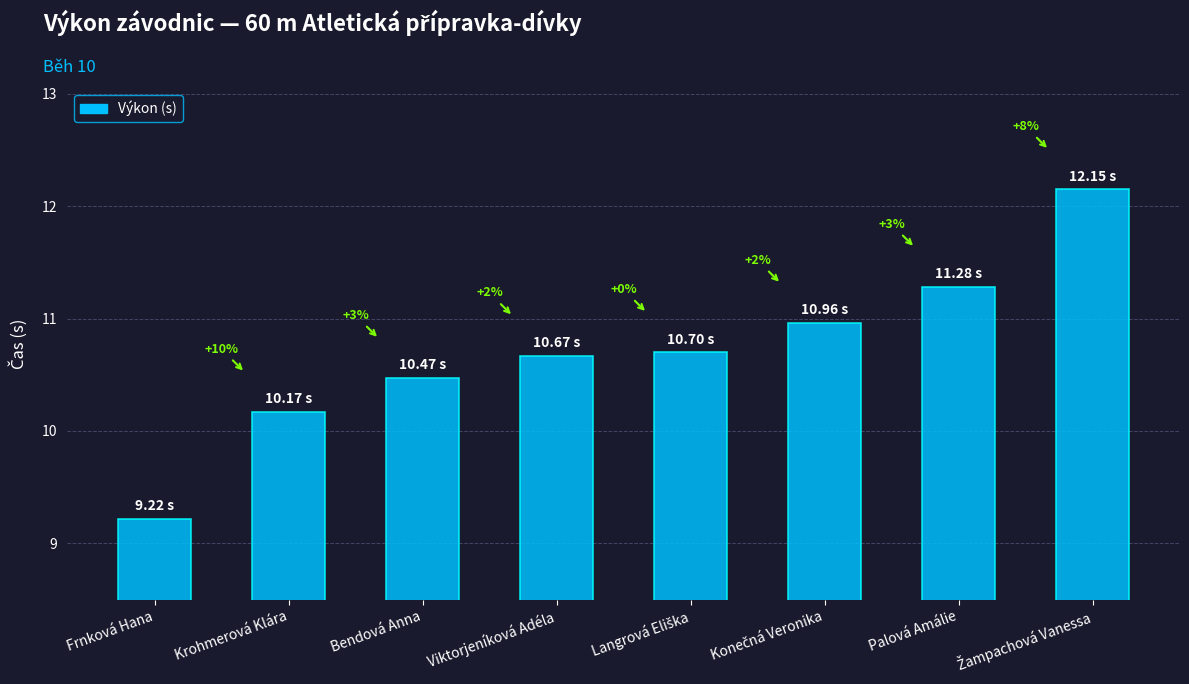

Where does the data first go above 10?

Krohmerová Klára